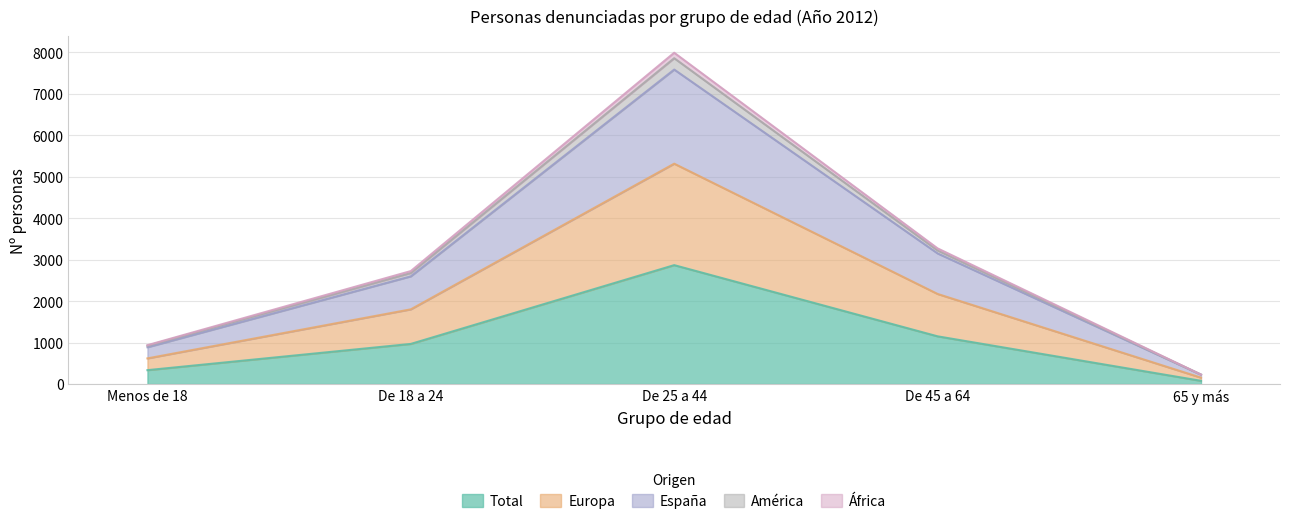

Which category has the highest value in the Total series?

De 25 a 44